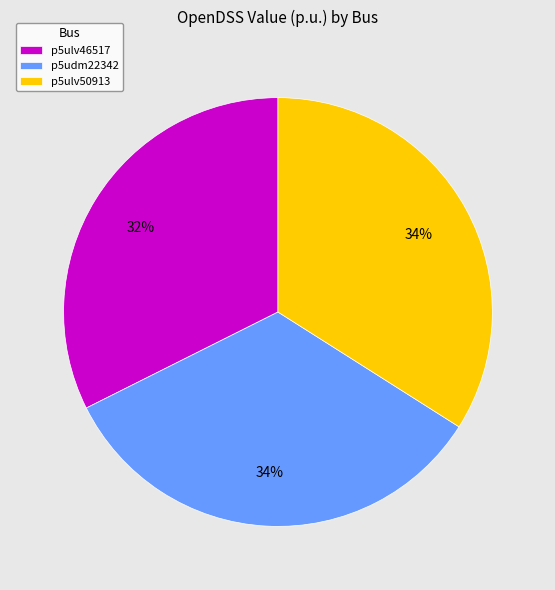

What percentage is the p5ulv46517 slice, to the nearest percent?

32%